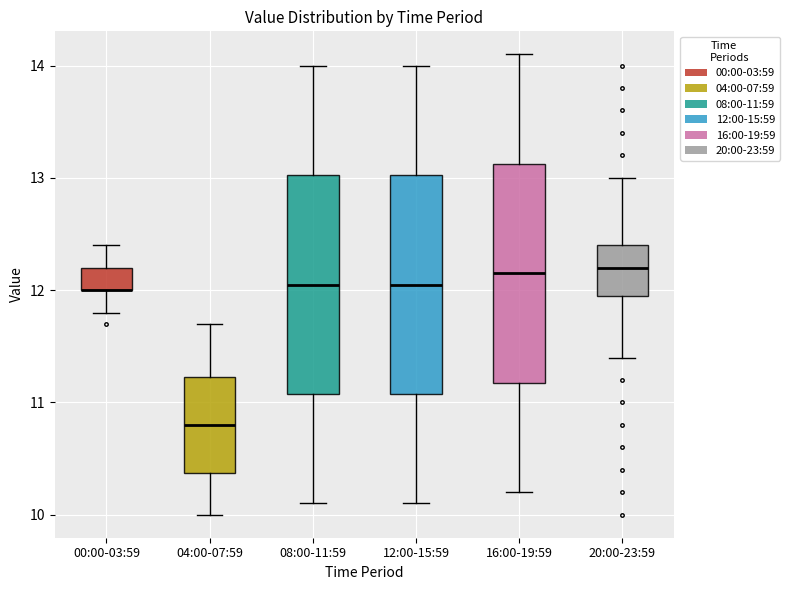

Where does the median line of the box for 12:00-15:59 sit on the y-axis? The values are not printed on the chart, so give them approximately, as read against the axis.

12.1